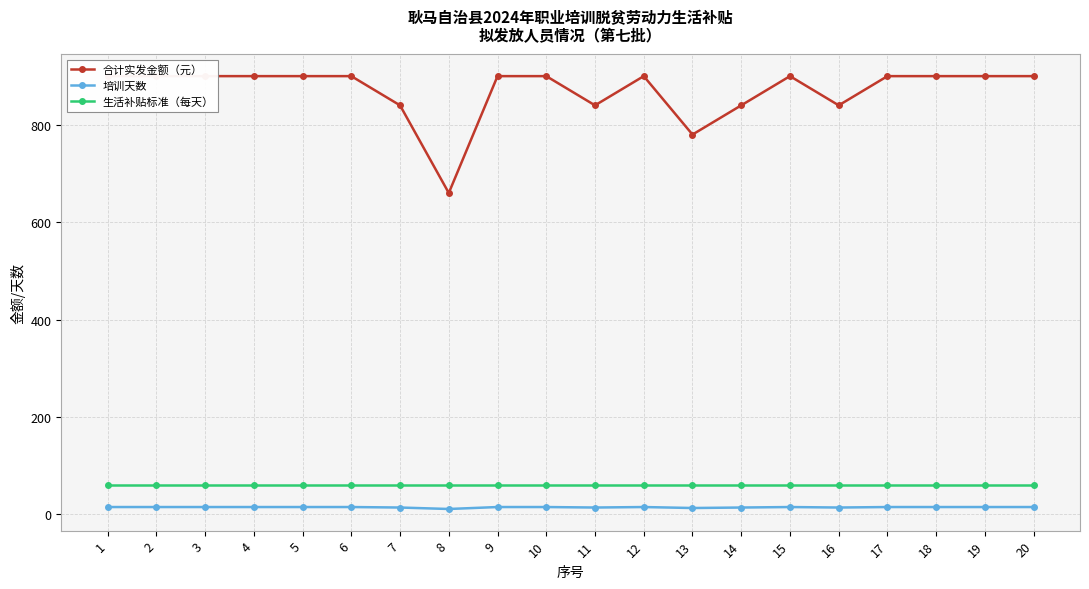

At which label does 培训天数 reach its minimum?

8